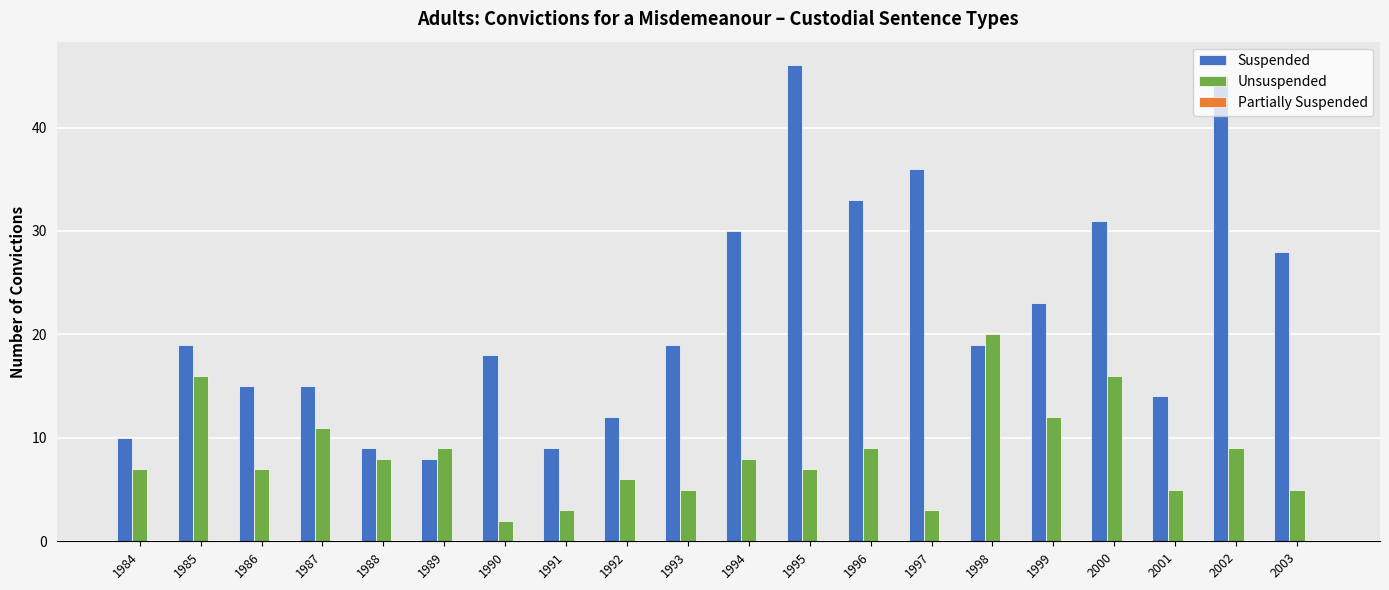

What is the average value of the Suspended series?

22